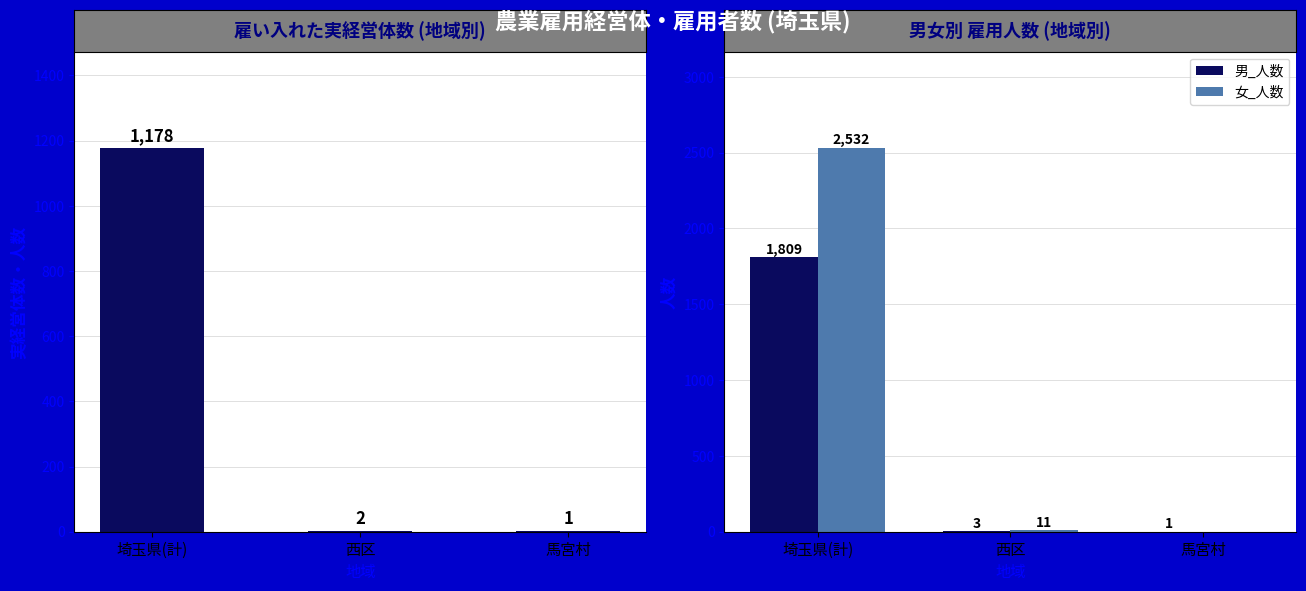

Between 埼玉県(計) and 西区, which series saw the biggest shift?

女_人数